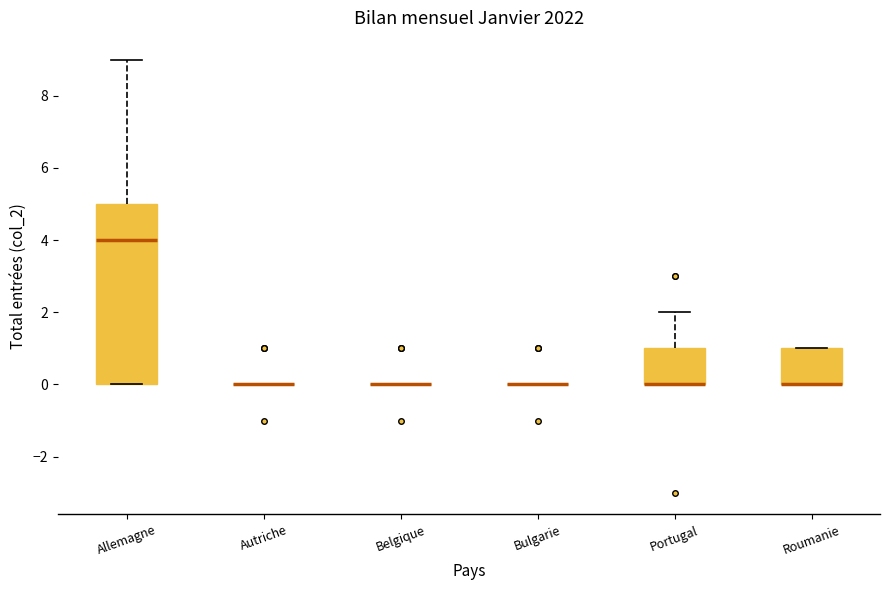

Comparing the boxes themselves (not the whiskers), which one is the tallest?

Allemagne